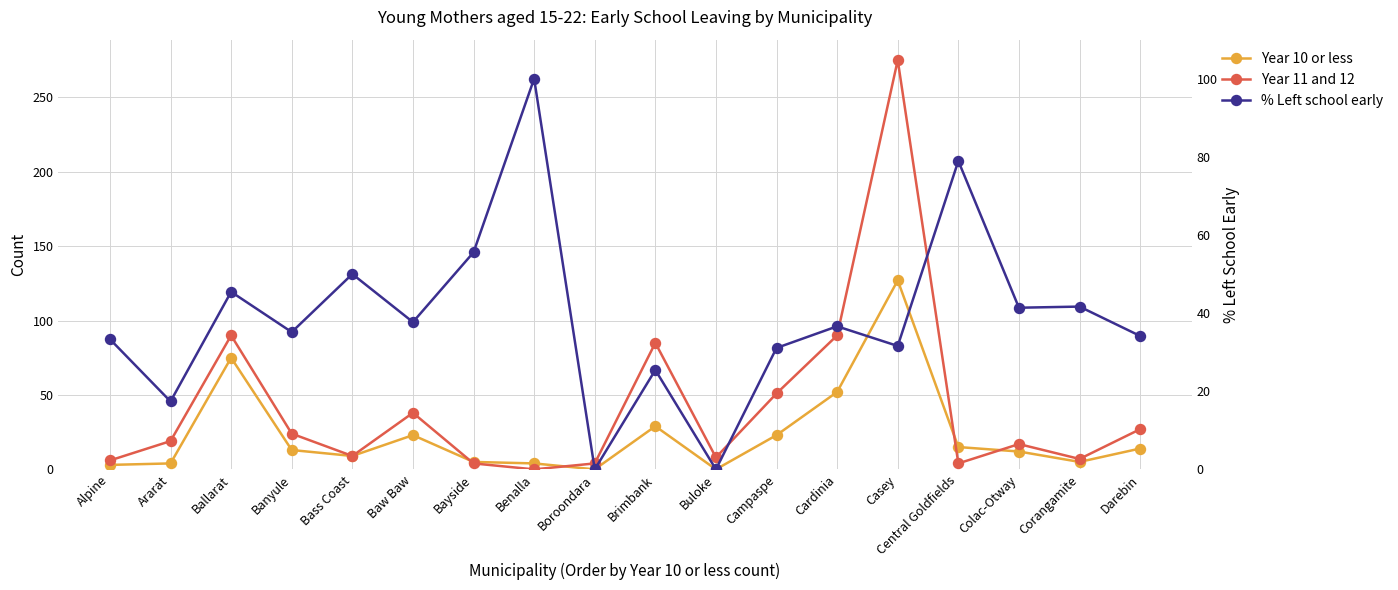

What is the difference between the second highest and minimum values in the % Left school early series?

79.0